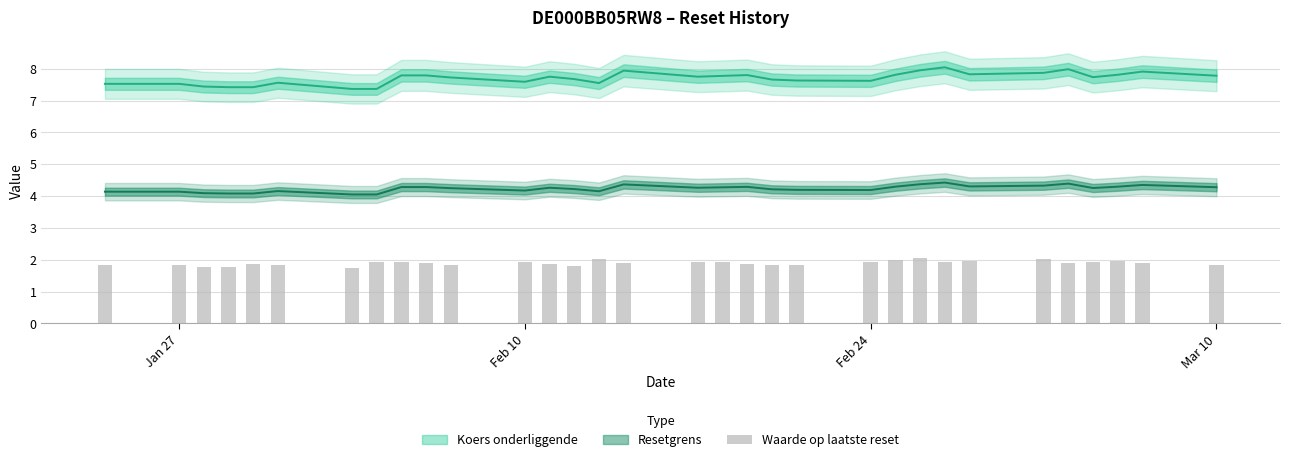

What is the sum of all values?

60.6